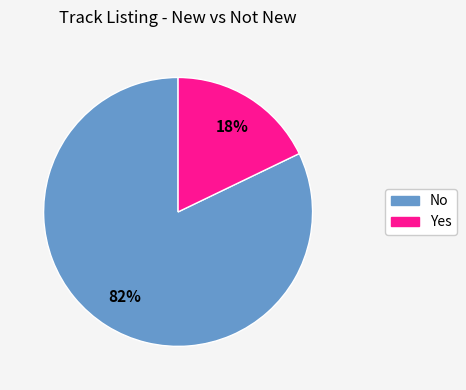

How many segments does this pie chart have?

2